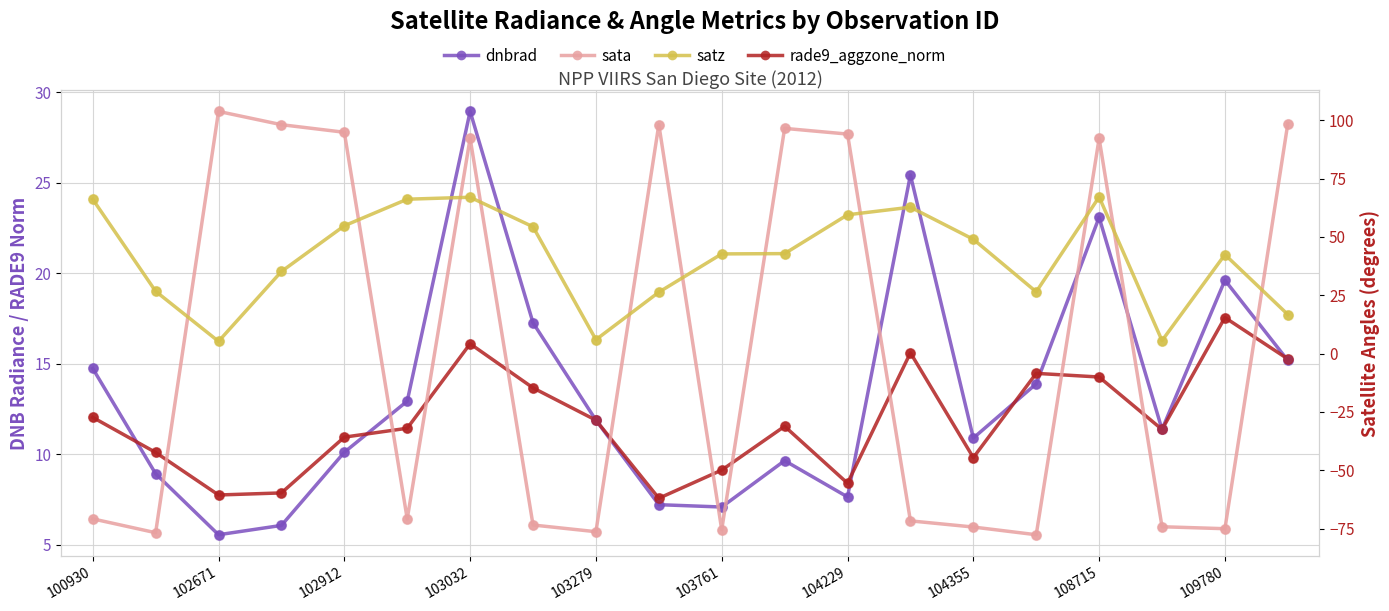

Is the value of satz at 19 greater than the value of sata at 104355?

Yes